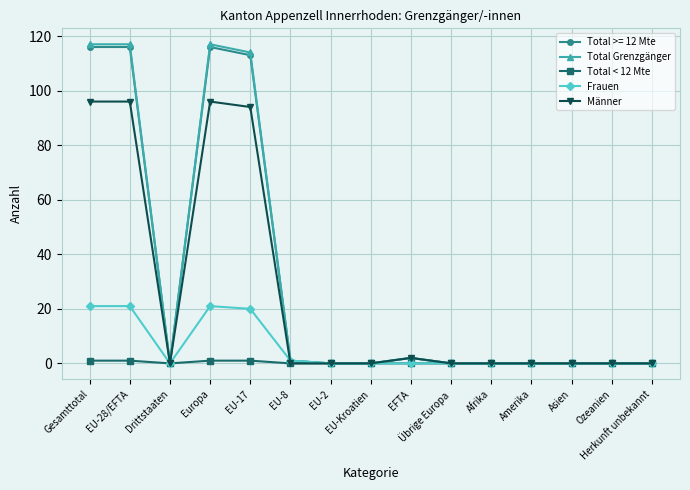

What is the highest value of the Total < 12 Mte series?

1